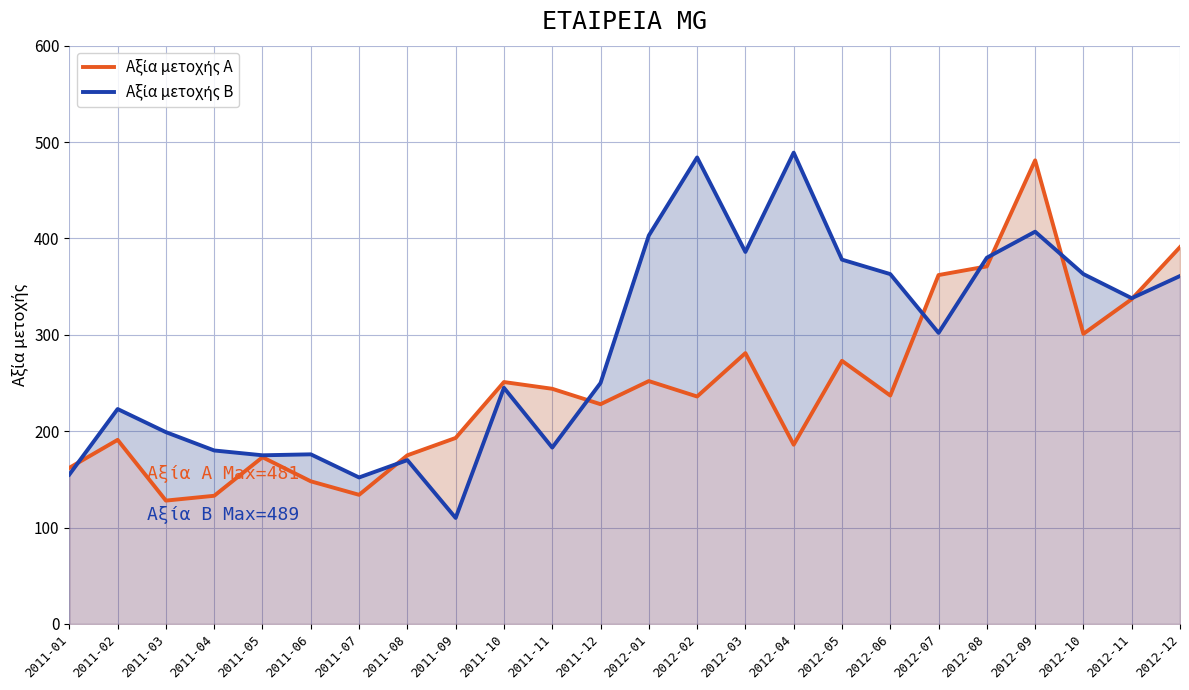

Which series has the widest spread of values?

Αξία μετοχής Β